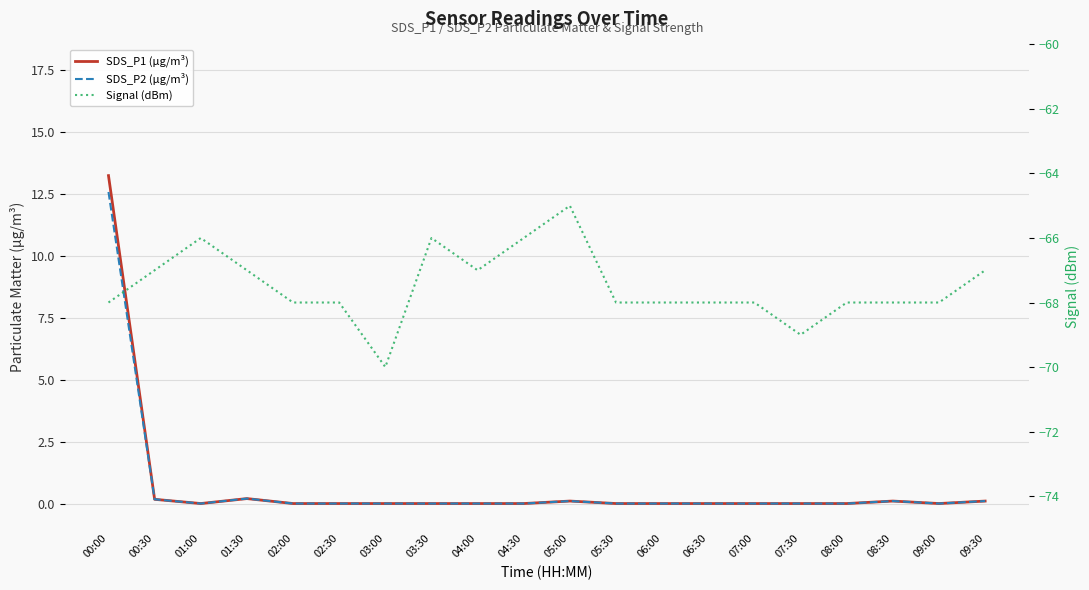

Where is the first local maximum for SDS_P2 (µg/m³)?

01:30